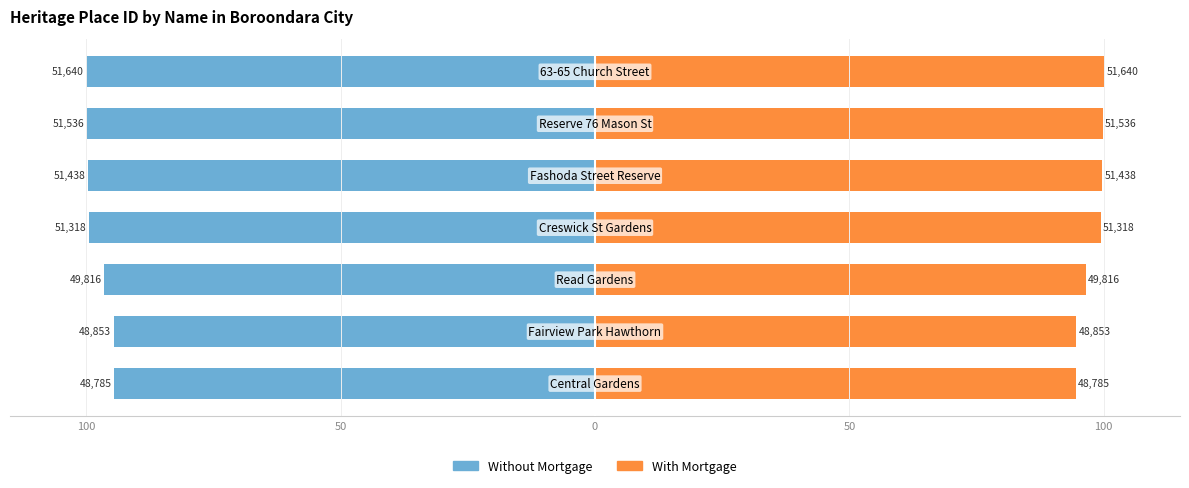

How many groups of bars are there?

7